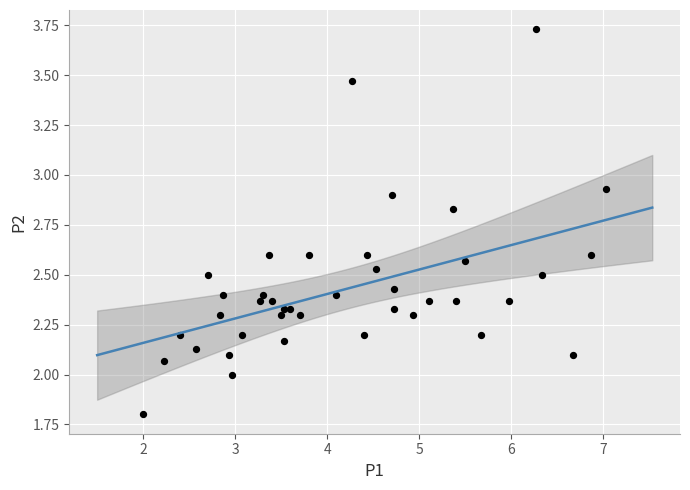

What is the range of X values (max minus min)?

5.0